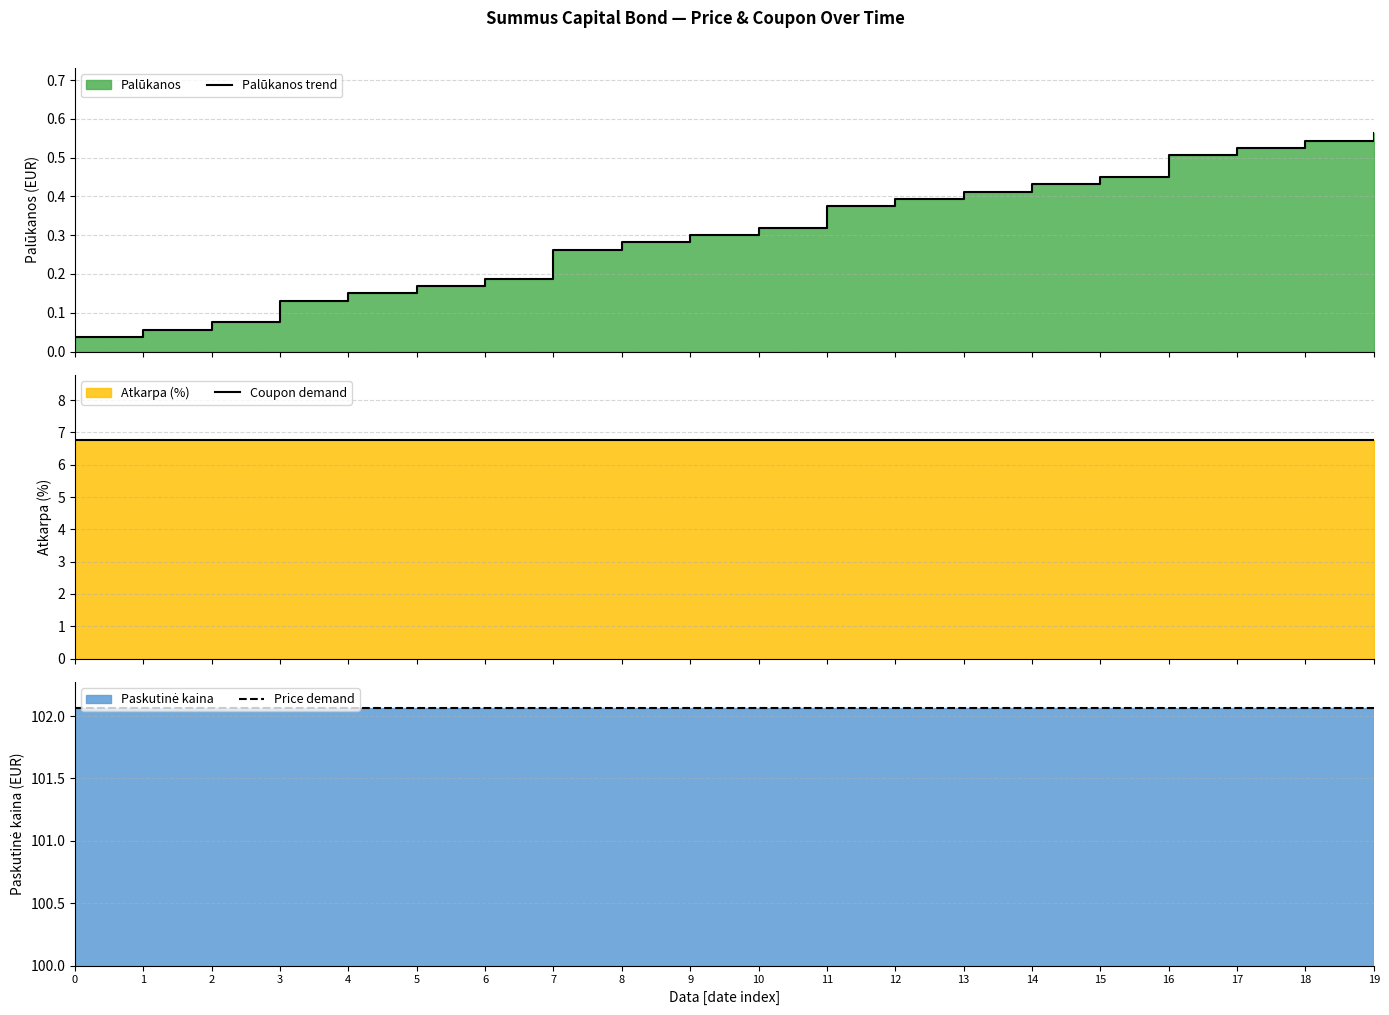

Is it true that Coupon demand equals 10.1 at 19?

False